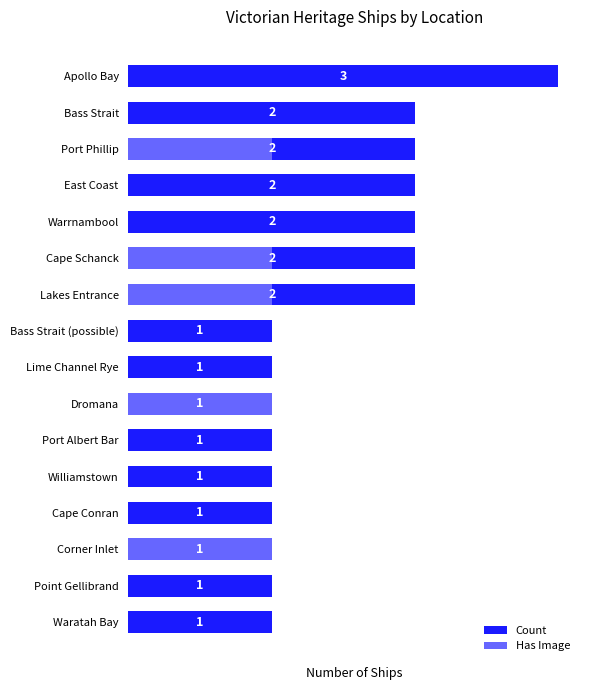

What is the sum of all Count values?

24